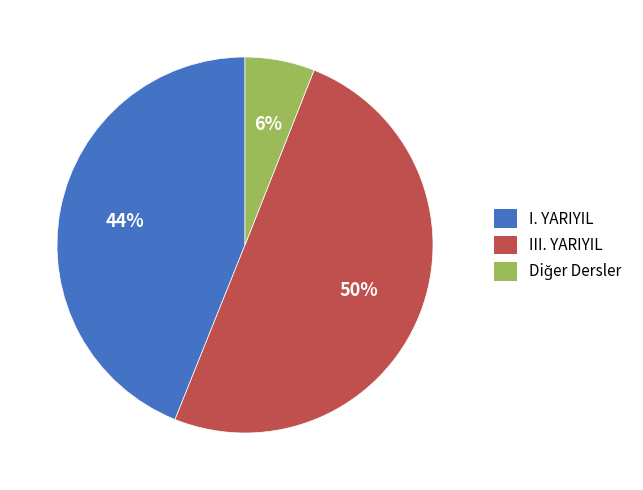

To the nearest percent, what is the average slice percentage?

33%